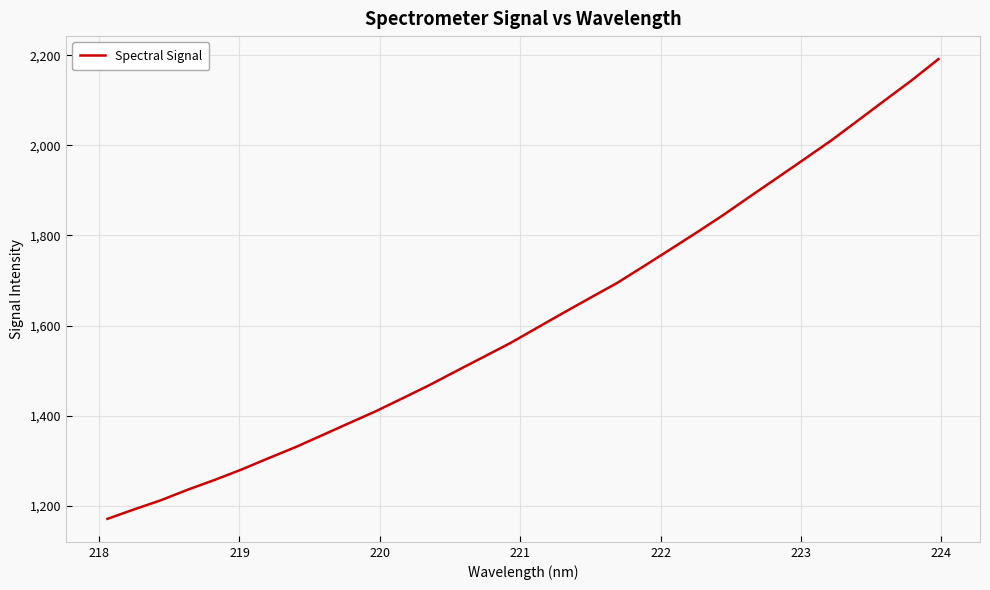

What is the maximum value shown in the chart?

2191.4